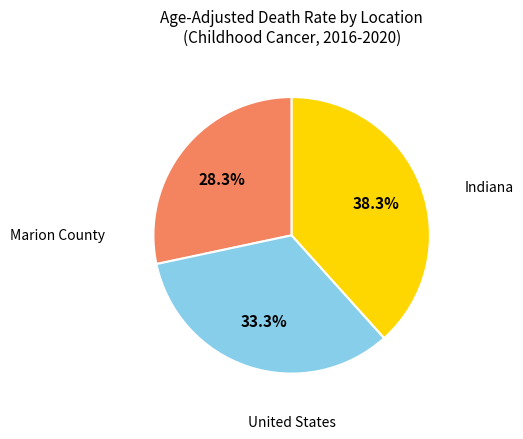

Does any single category account for the majority?

No